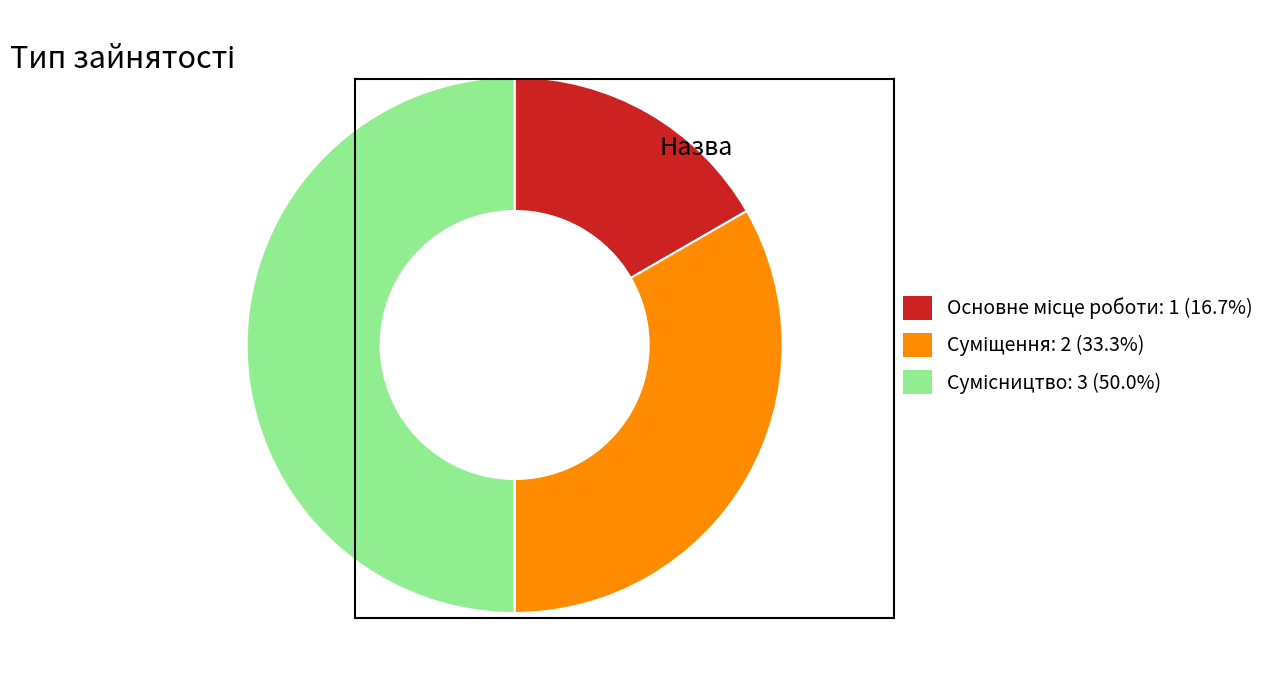

Count the number of slices in the pie.

3